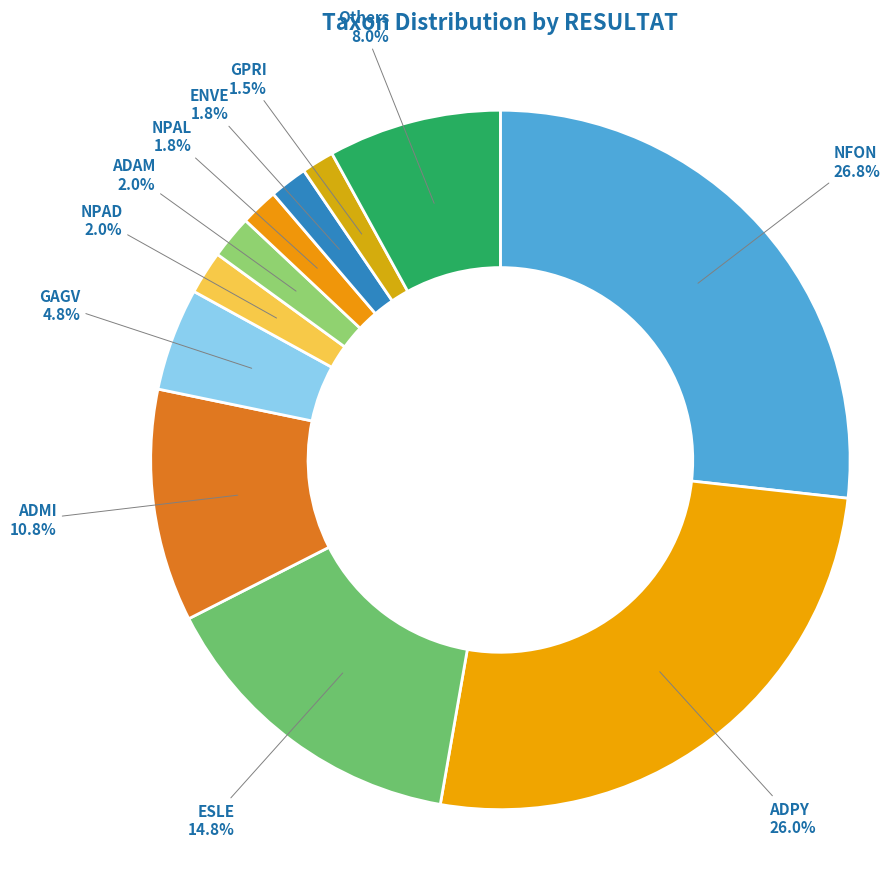

To the nearest percent, what is the difference between the largest and smallest slice percentages?

25%